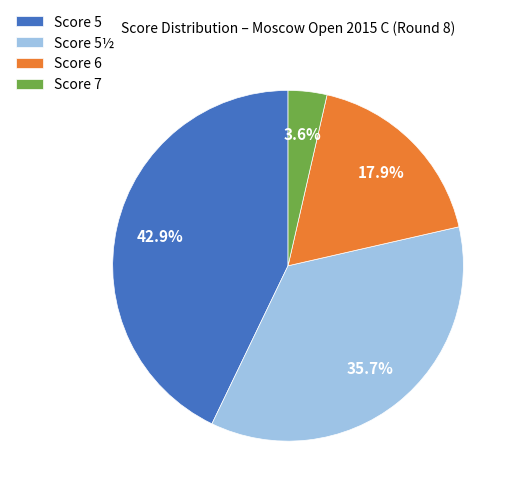

Between Score 5½ and Score 7, which is larger?

Score 5½